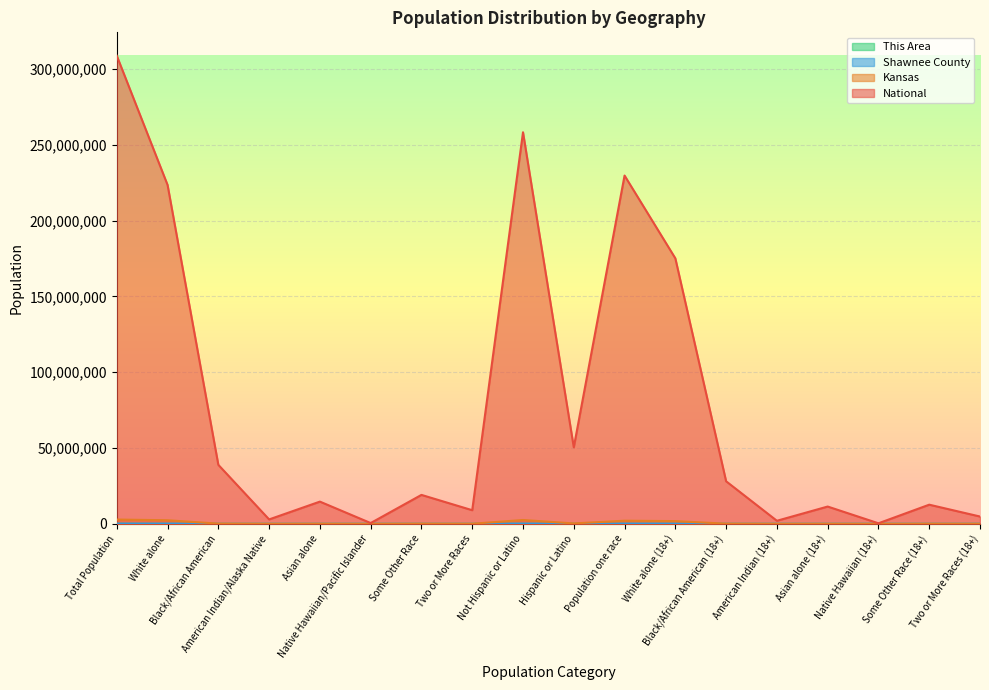

What is the value of the Kansas point at the 7th from the left?

110127